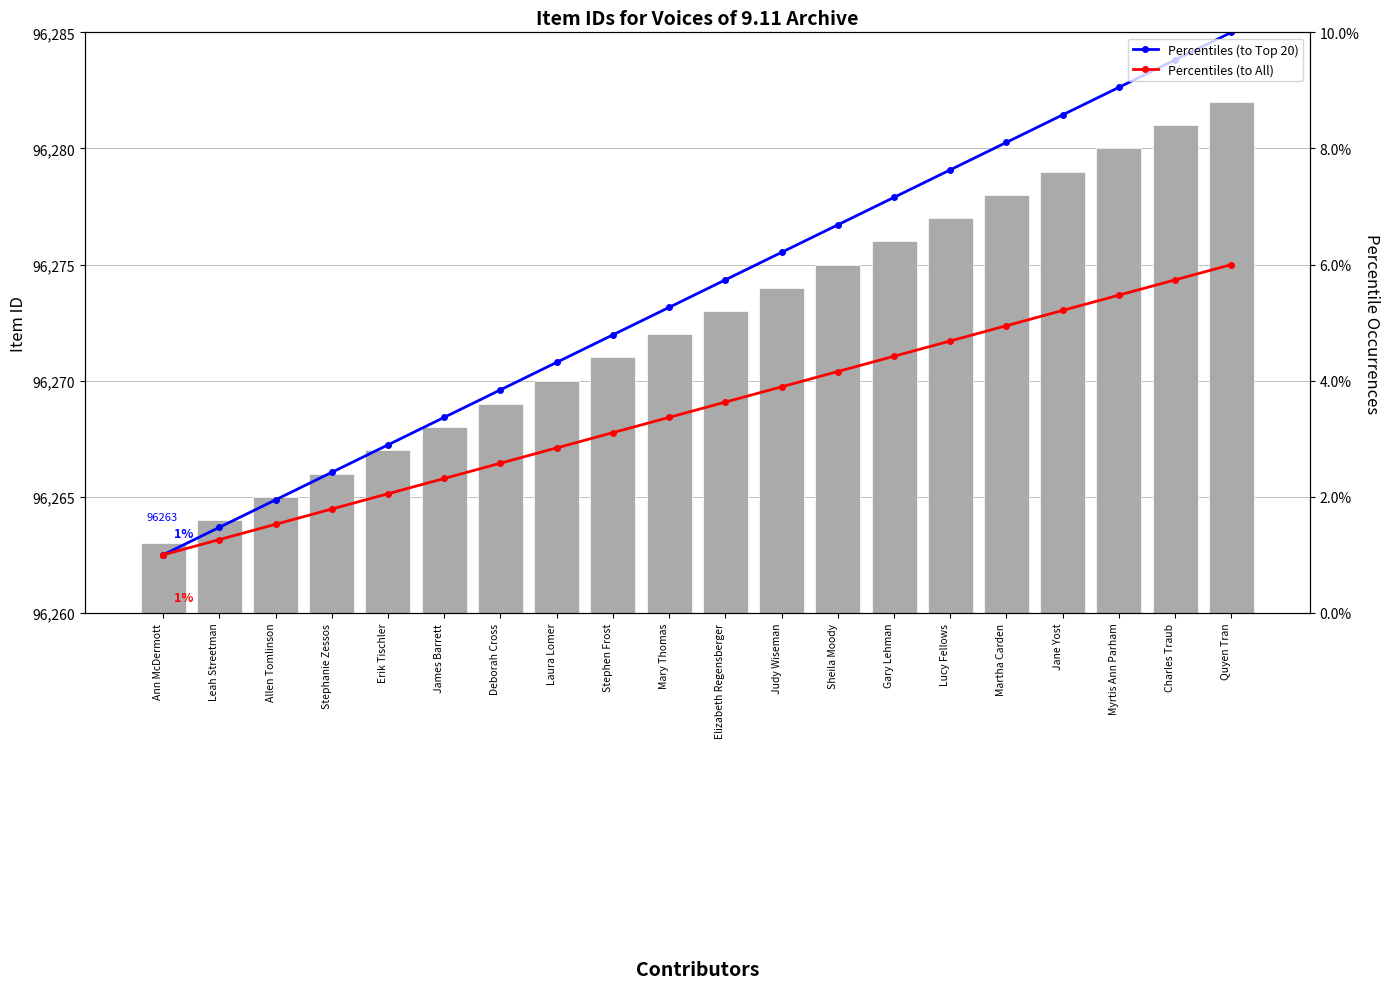

Reading left to right, transcribe all the data shown in this chart.

Item Id: 96263.0	96264.0	96265.0	96266.0	96267.0	96268.0	96269.0	96270.0	96271.0	96272.0	96273.0	96274.0	96275.0	96276.0	96277.0	96278.0	96279.0	96280.0	96281.0	96282.0
Percentiles (to Top 20): 1.0	1.5	1.9	2.4	2.9	3.4	3.8	4.3	4.8	5.3	5.7	6.2	6.7	7.2	7.6	8.1	8.6	9.1	9.5	10.0
Percentiles (to All): 1.0	1.3	1.5	1.8	2.1	2.3	2.6	2.8	3.1	3.4	3.6	3.9	4.2	4.4	4.7	4.9	5.2	5.5	5.7	6.0